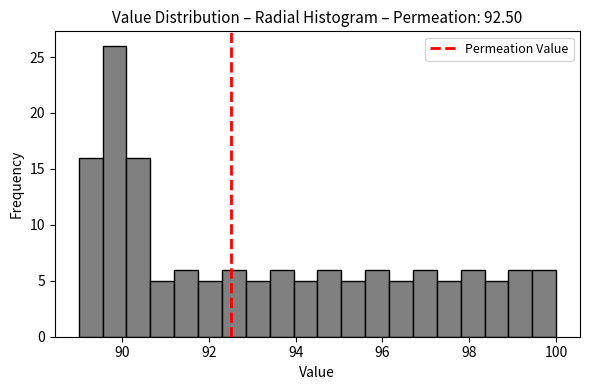

Read against the x-axis, roughly where is the centre of the tallest bar?

89.8